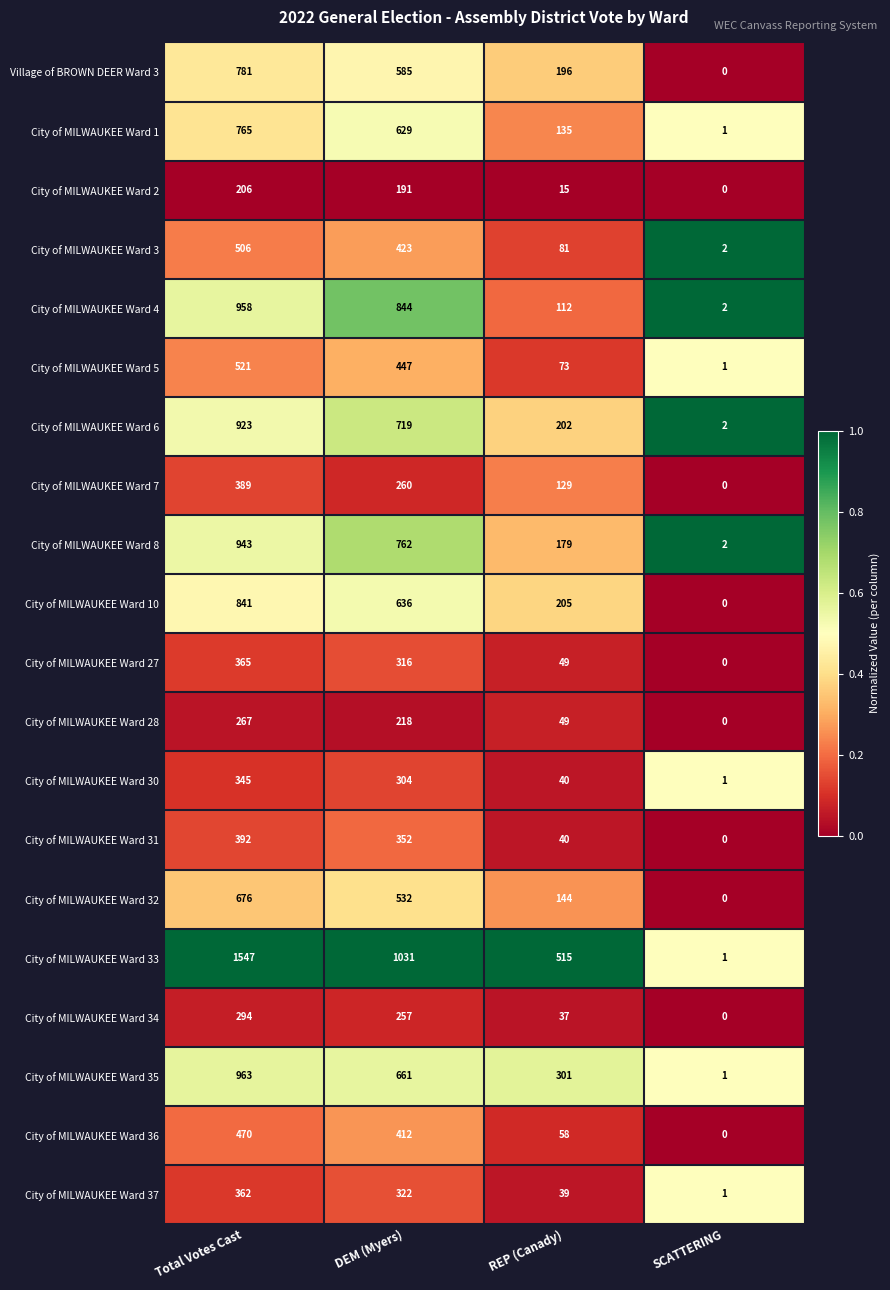

Rank the series at DEM (Myers) from highest to lowest value.

City of MILWAUKEE Ward 33, City of MILWAUKEE Ward 4, City of MILWAUKEE Ward 8, City of MILWAUKEE Ward 6, City of MILWAUKEE Ward 35, City of MILWAUKEE Ward 10, City of MILWAUKEE Ward 1, Village of BROWN DEER Ward 3, City of MILWAUKEE Ward 32, City of MILWAUKEE Ward 5, City of MILWAUKEE Ward 3, City of MILWAUKEE Ward 36, City of MILWAUKEE Ward 31, City of MILWAUKEE Ward 37, City of MILWAUKEE Ward 27, City of MILWAUKEE Ward 30, City of MILWAUKEE Ward 7, City of MILWAUKEE Ward 34, City of MILWAUKEE Ward 28, City of MILWAUKEE Ward 2